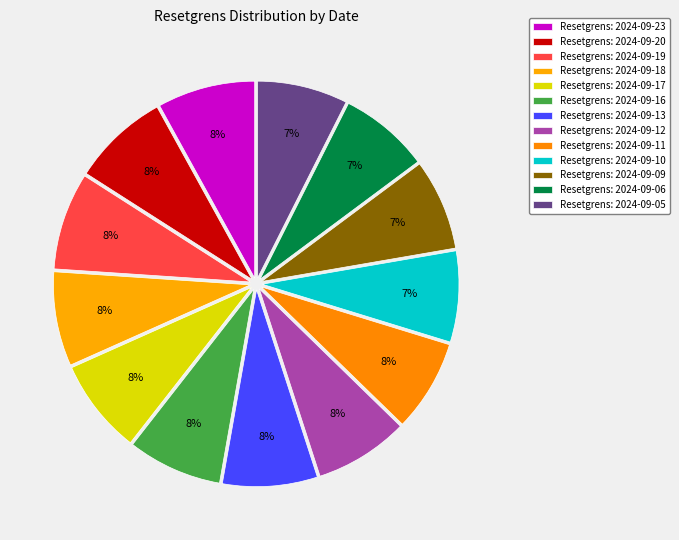

Rank the categories by value from lowest to highest.

2024-09-06, 2024-09-05, 2024-09-10, 2024-09-09, 2024-09-11, 2024-09-12, 2024-09-18, 2024-09-16, 2024-09-17, 2024-09-13, 2024-09-20, 2024-09-19, 2024-09-23